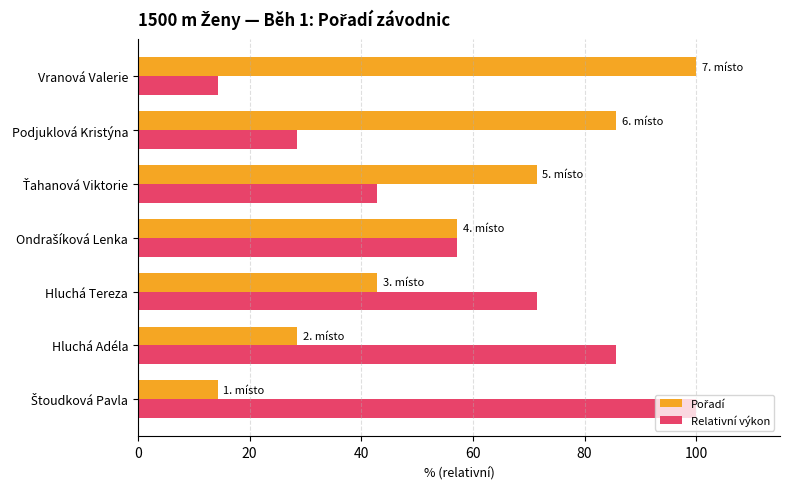

The value of Relativní výkon at Hluchá Adéla is 116.1. True or false?

False